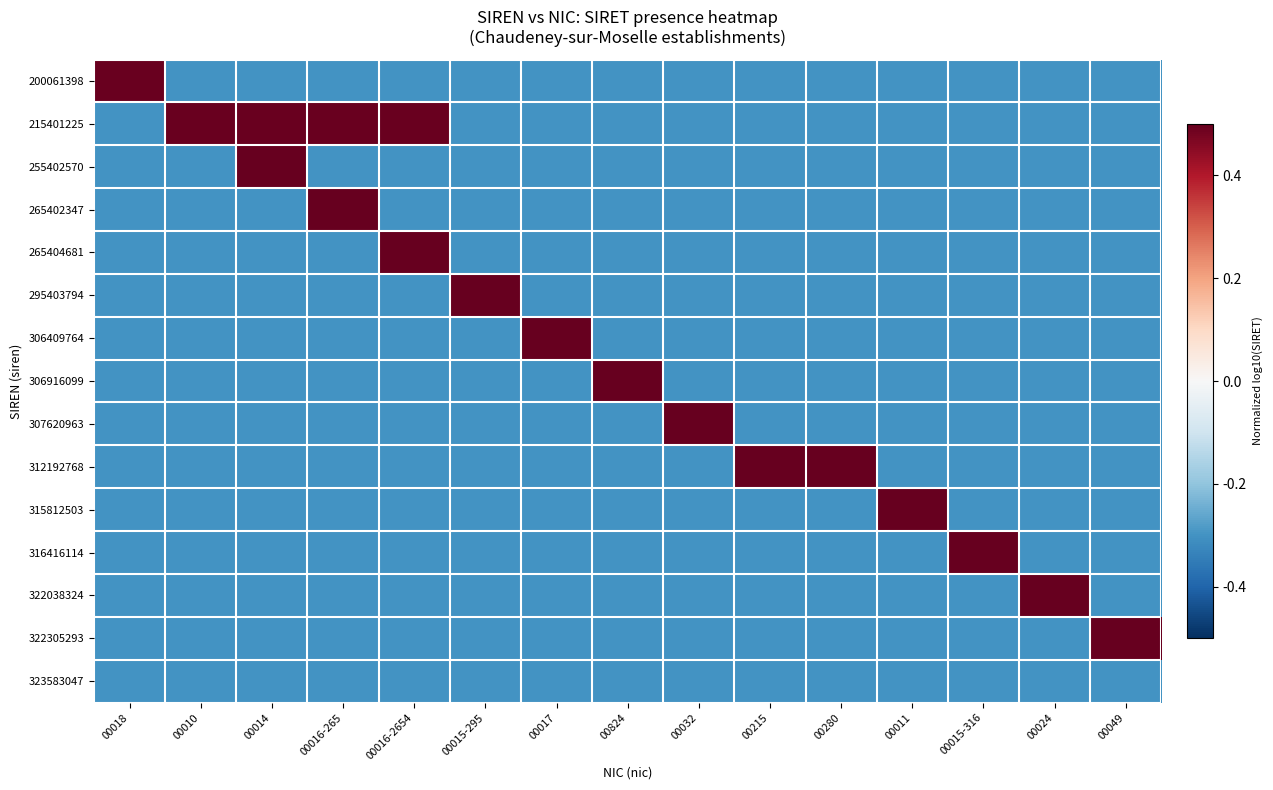

At how many categories does at least one series exceed 0?

15